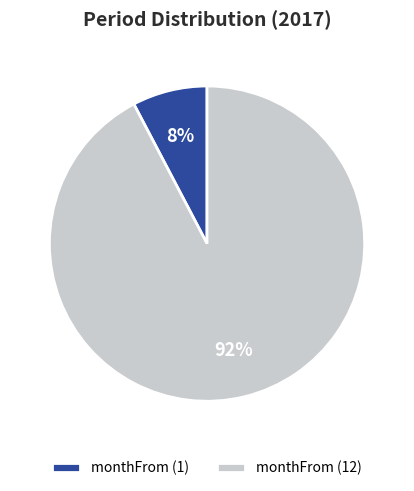

Count the number of slices in the pie.

2